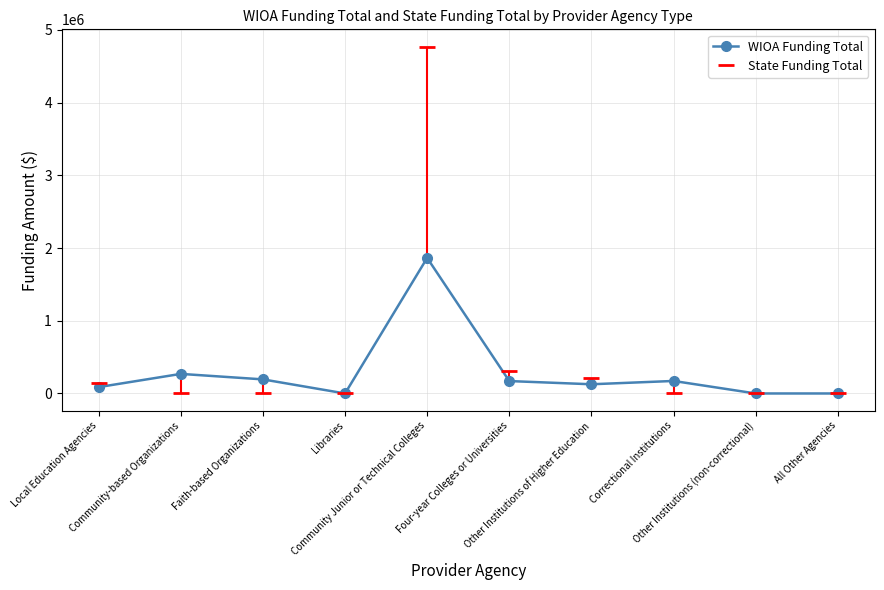

Reading left to right, transcribe all the data shown in this chart.

87401	269280	193826	0	1864292	170654	126592	172115	0	0